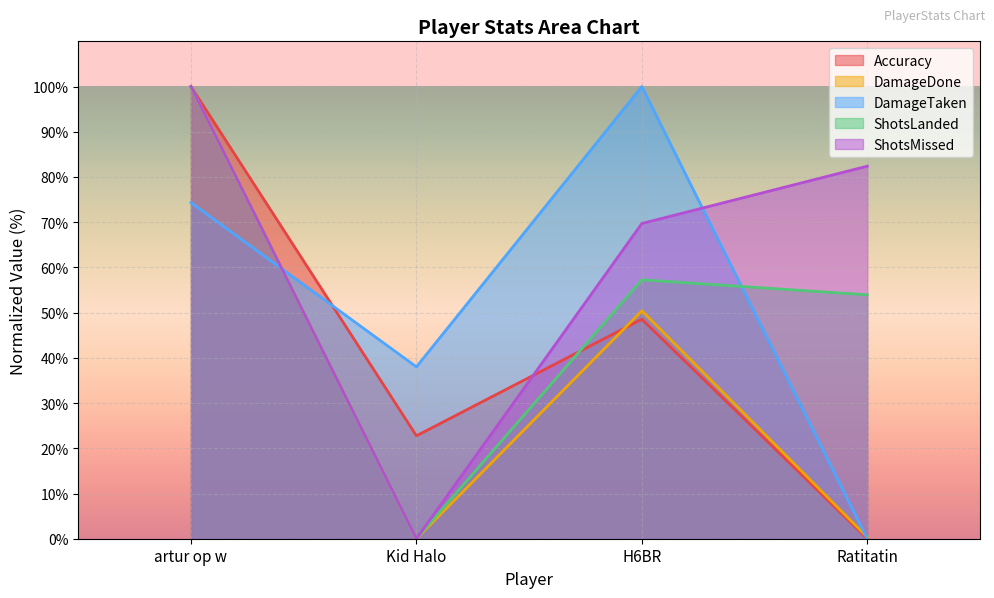

How many distinct data groups are displayed?

5